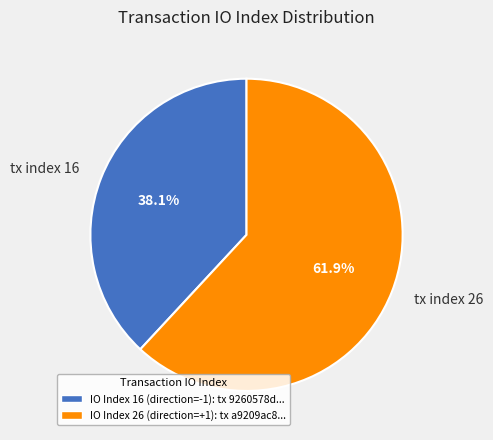

How many segments does this pie chart have?

2